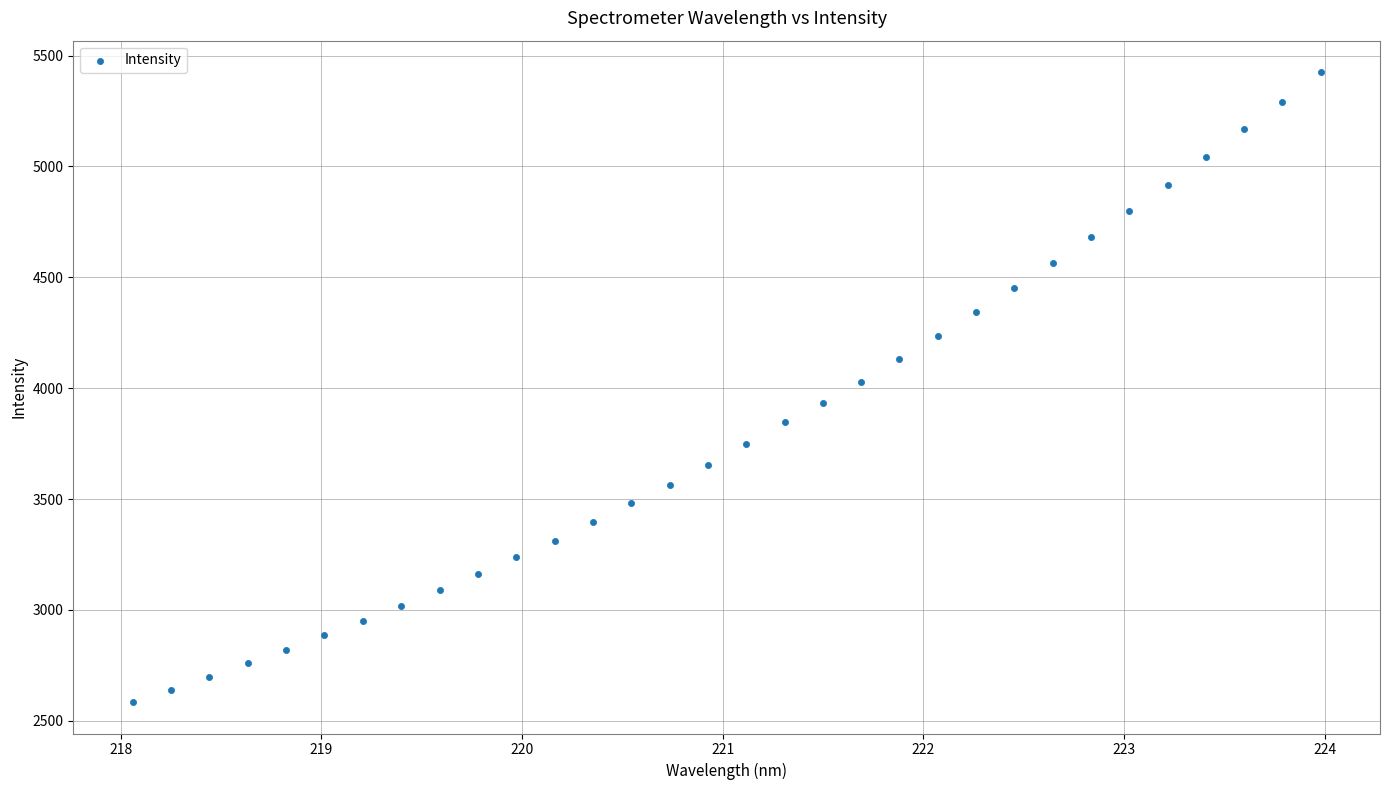

What is the range of X values (max minus min)?

5.9